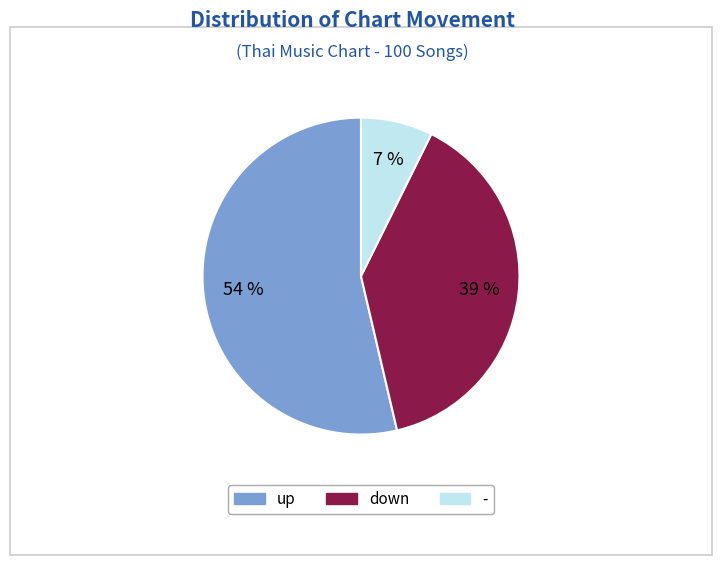

True or false: up accounts for 66% of the total.

False